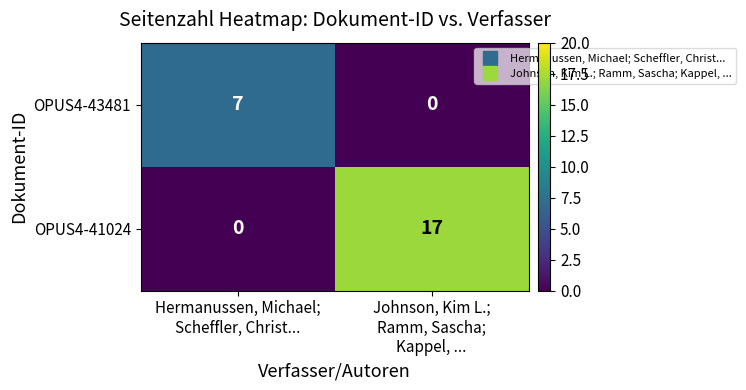

How many distinct data groups are displayed?

2